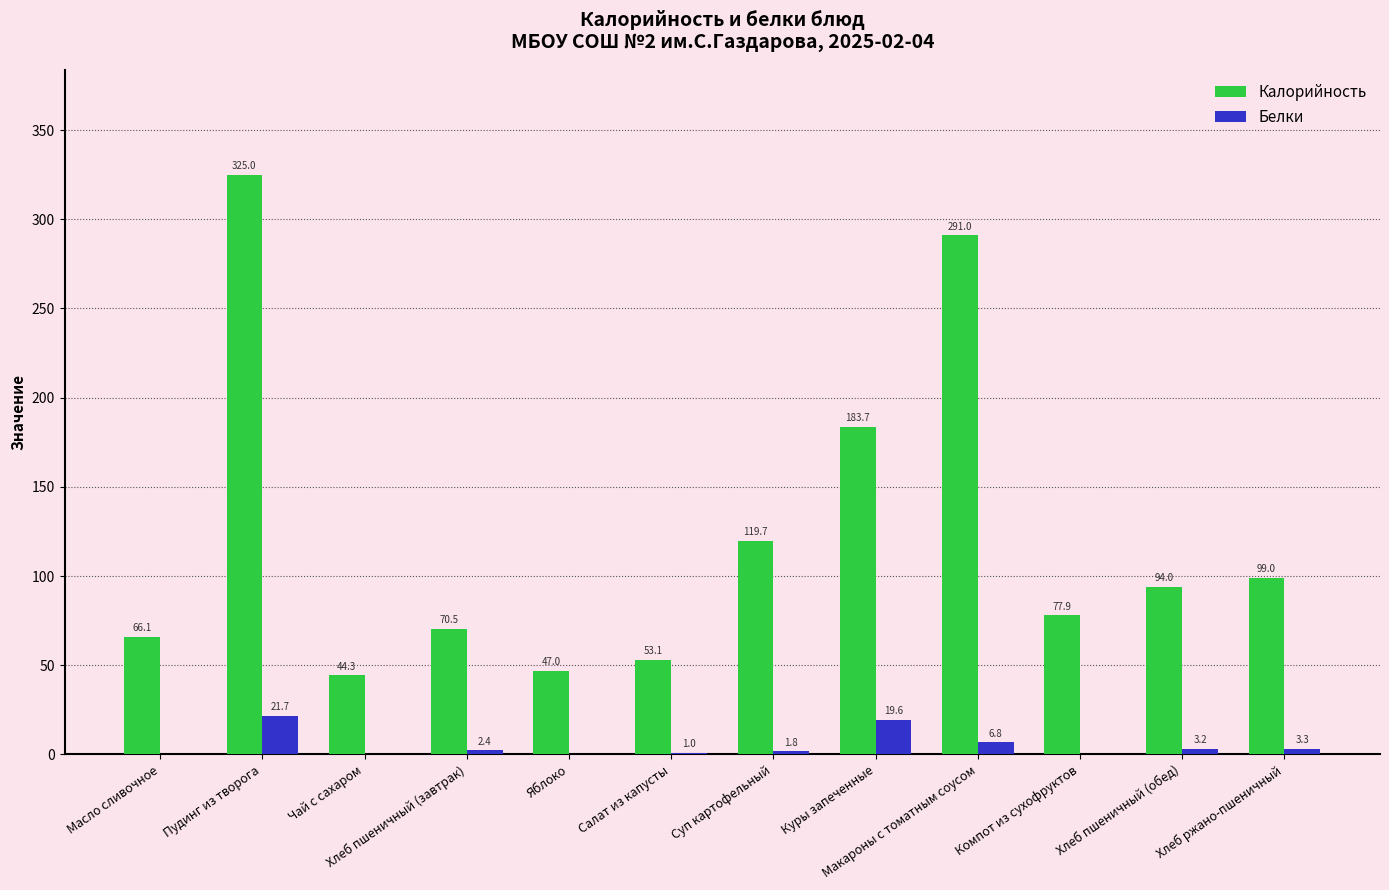

What value does the Белки series have at Куры запеченные?

19.6